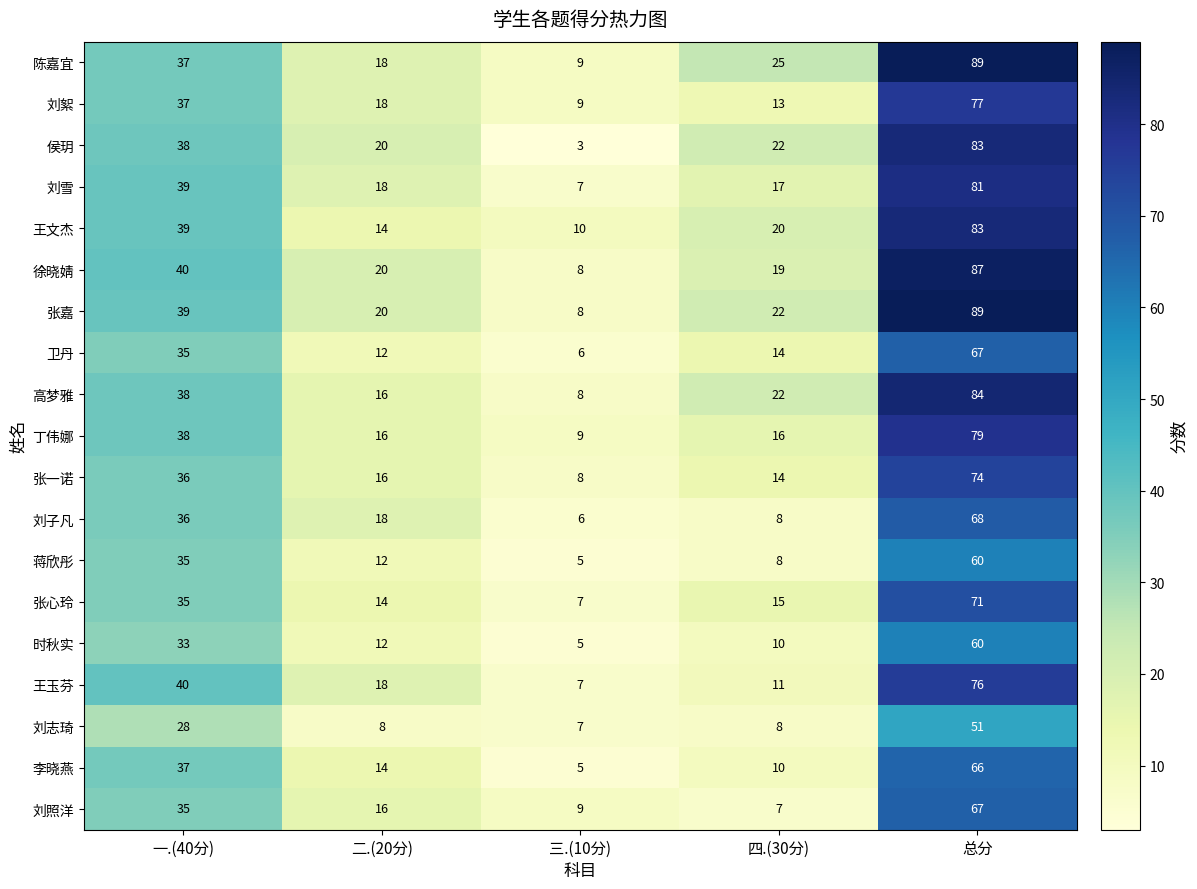

Count the number of data series in this chart.

19